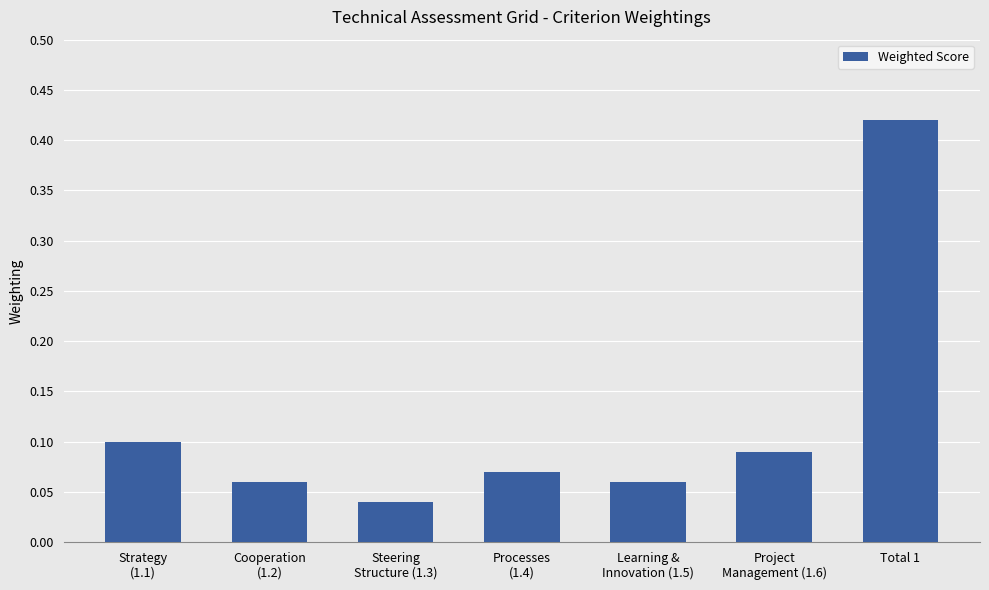

Count the values in the range 0 to 1.

7